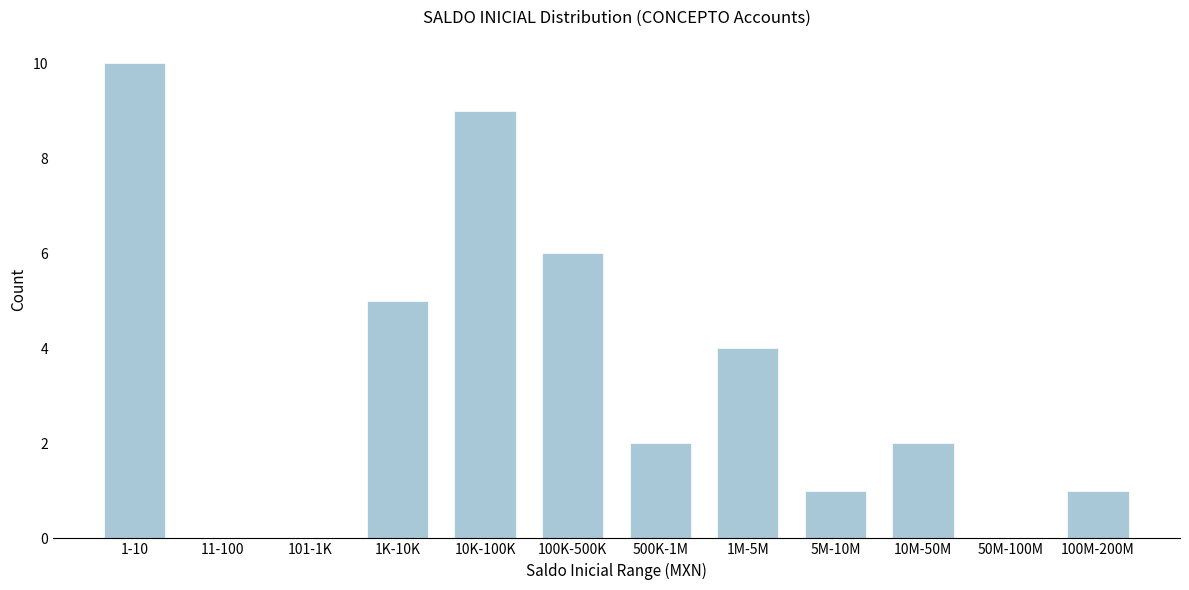

Reading left to right, extract all data points from this chart.

1-10=10	11-100=0	101-1K=0	1K-10K=5	10K-100K=9	100K-500K=6	500K-1M=2	1M-5M=4	5M-10M=1	10M-50M=2	50M-100M=0	100M-200M=1